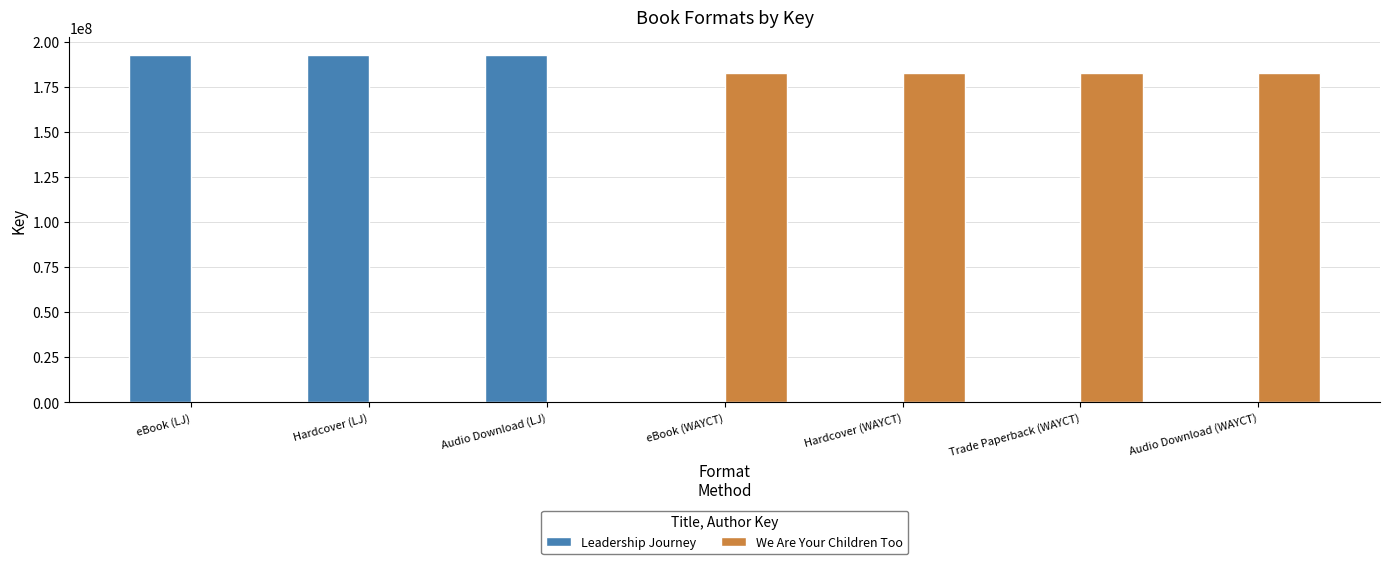

What is the sum of all We Are Your Children Too values?

730767704